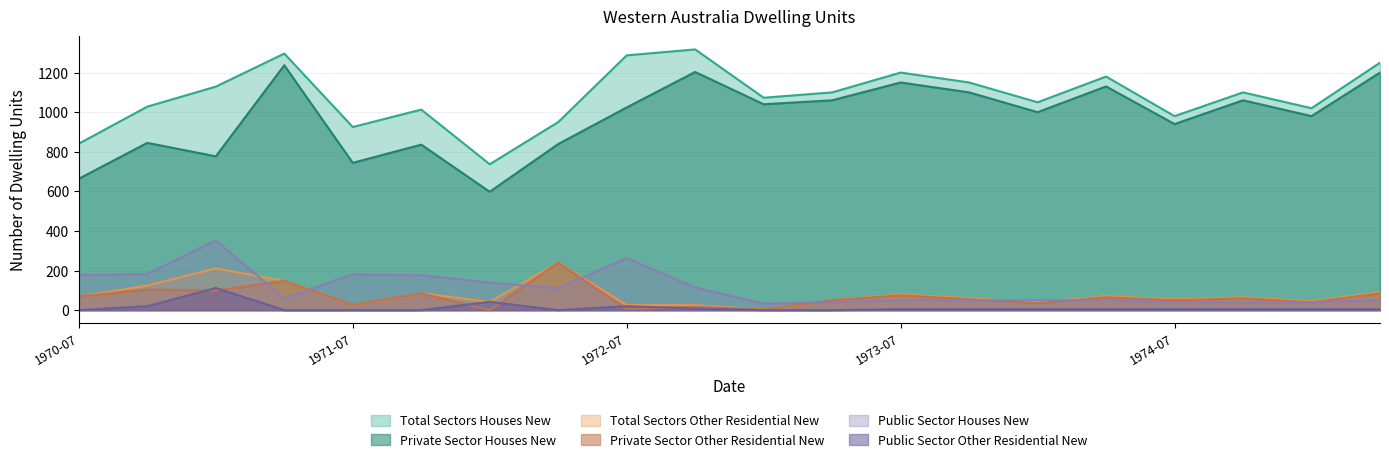

What are all the series names shown in the legend?

Total Sectors Houses New, Private Sector Houses New, Total Sectors Other Residential New, Private Sector Other Residential New, Public Sector Houses New, Public Sector Other Residential New